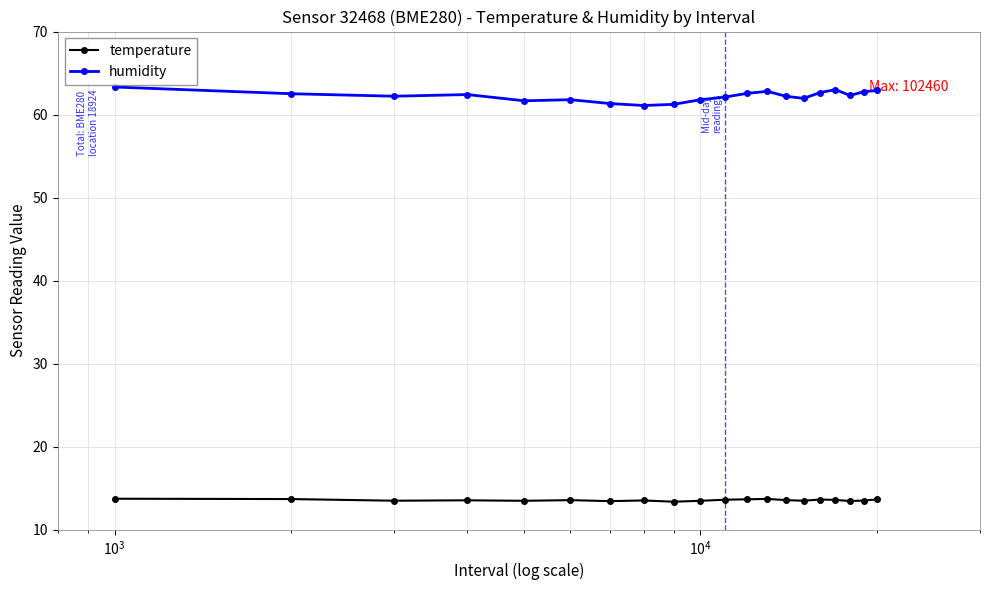

What are all the series names shown in the legend?

temperature, humidity